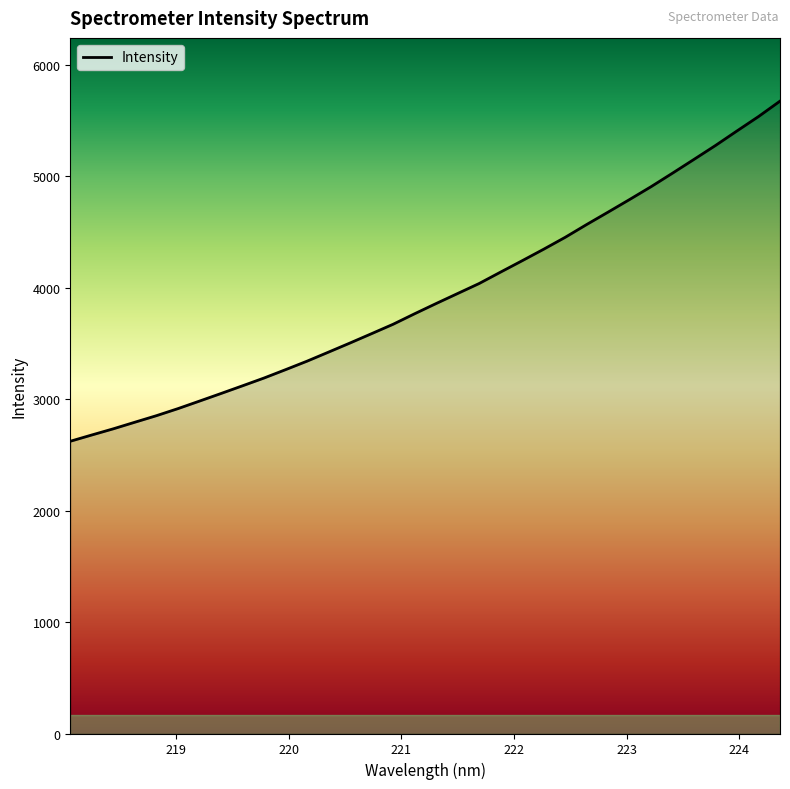

What is the smallest value displayed?

2622.3